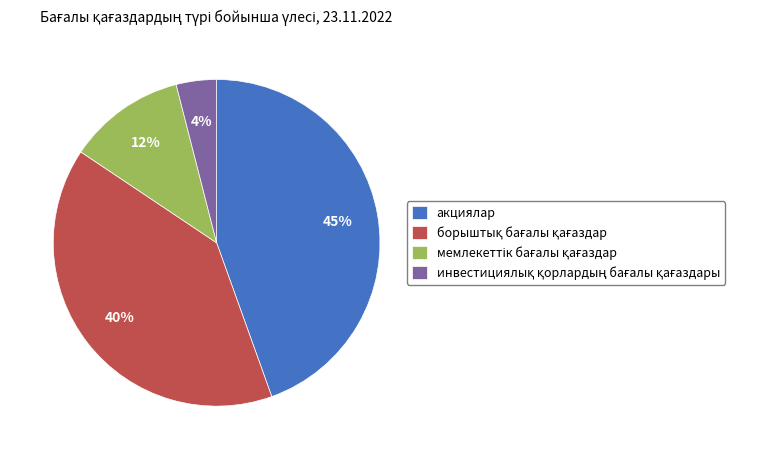

How many segments does this pie chart have?

4